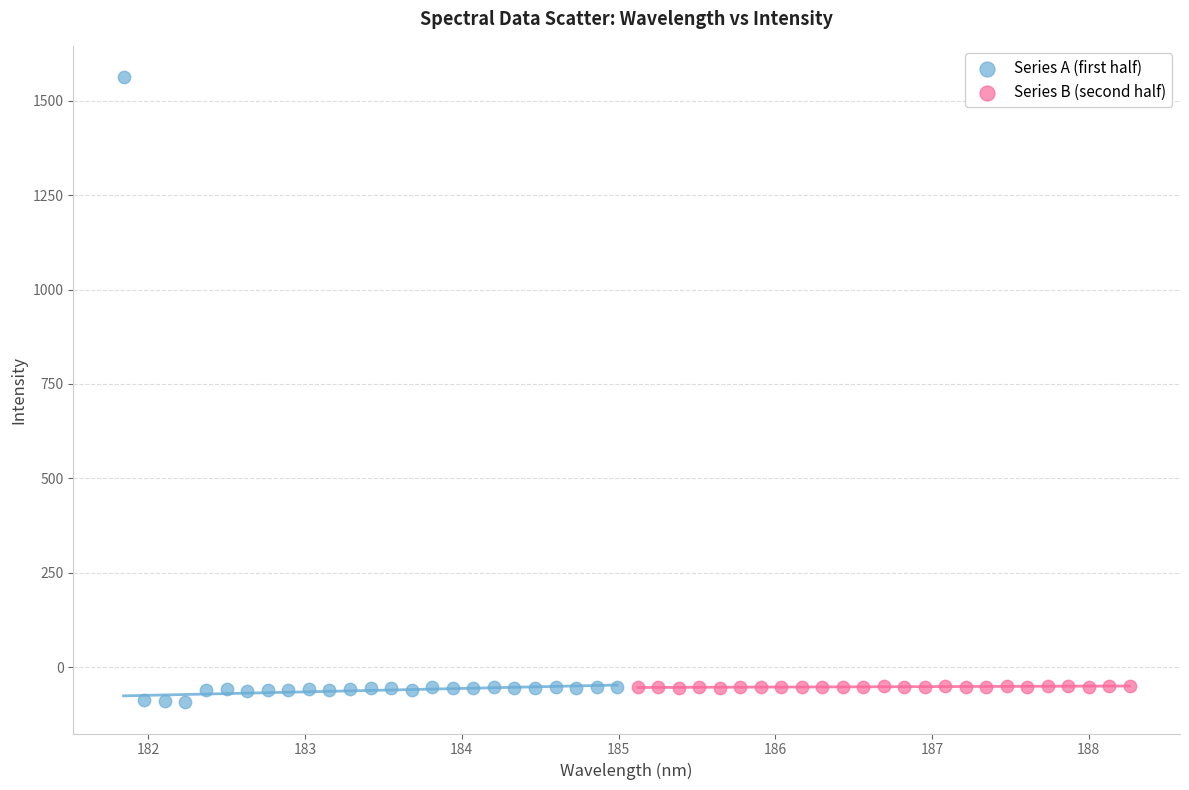

Which series reaches the maximum Y coordinate?

Series A (first half)